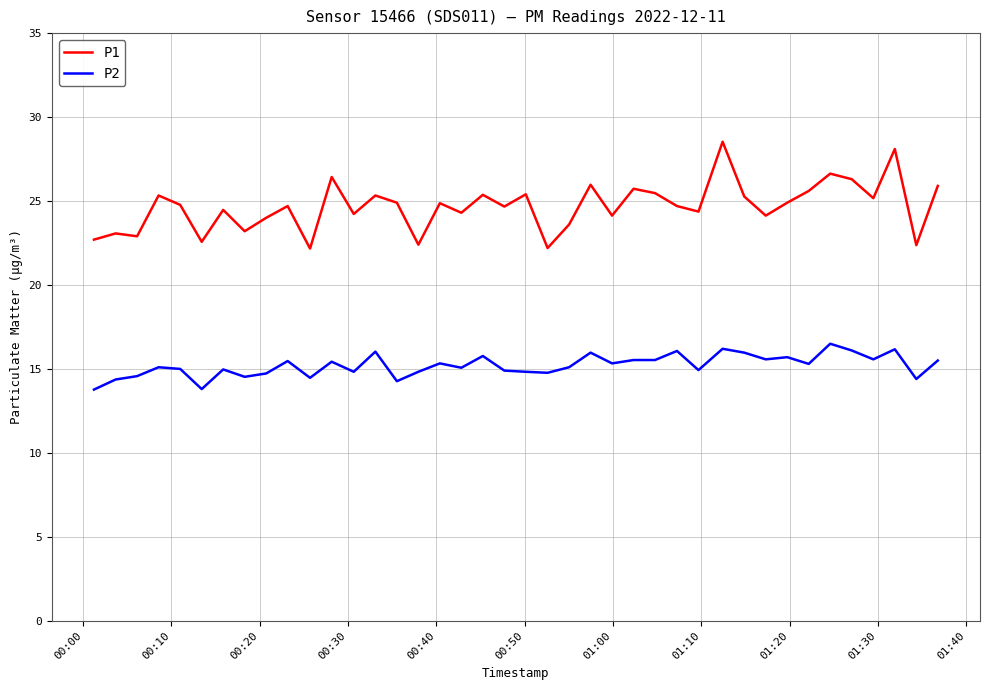

At how many categories does at least one series exceed 19?

40